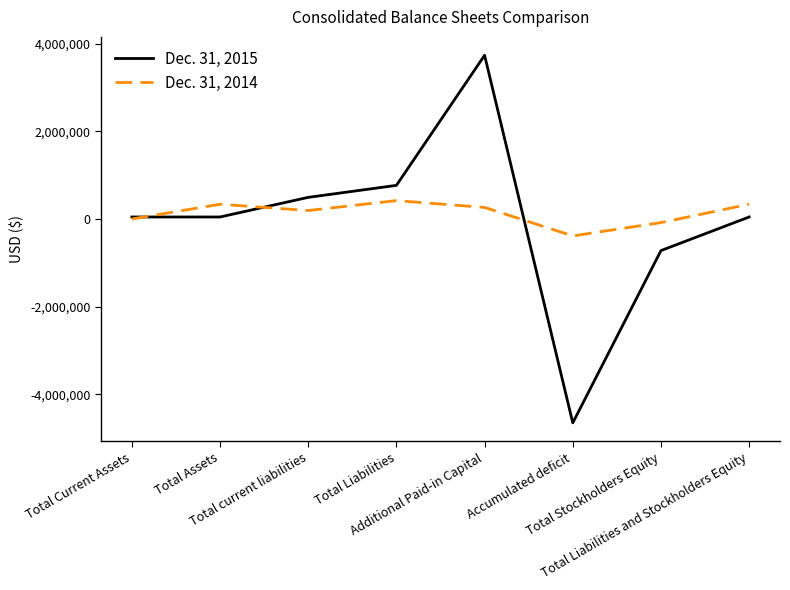

Reading left to right, transcribe all the data shown in this chart.

Dec. 31, 2015: Total Current Assets=45288	Total Assets=45288	Total current liabilities=493284	Total Liabilities=766974	Additional Paid-in Capital=3736177	Accumulated deficit=-4654011	Total Stockholders Equity=-721686	Total Liabilities and Stockholders Equity=45288
Dec. 31, 2014: Total Current Assets=46	Total Assets=336346	Total current liabilities=192679	Total Liabilities=419094	Additional Paid-in Capital=263081	Accumulated deficit=-386748	Total Stockholders Equity=-82748	Total Liabilities and Stockholders Equity=336346